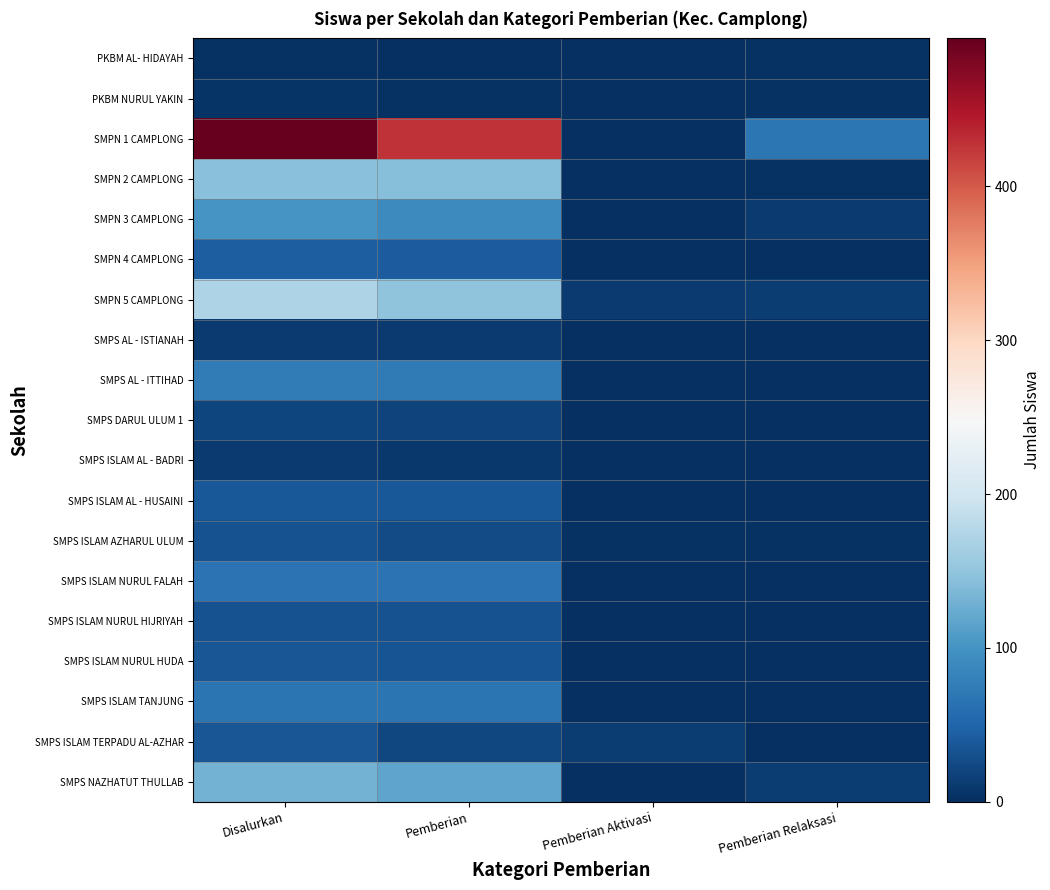

At how many categories does at least one series exceed 132?

2